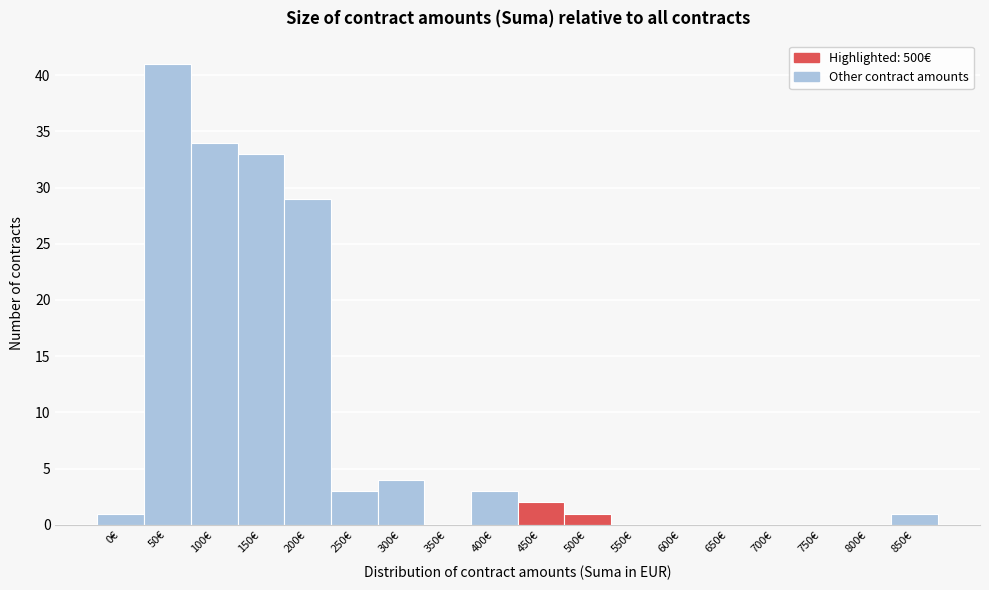

Reading right to left, transcribe all the data shown in this chart.

850€=1	800€=0	750€=0	700€=0	650€=0	600€=0	550€=0	500€=1	450€=2	400€=3	350€=0	300€=4	250€=3	200€=29	150€=33	100€=34	50€=41	0€=1